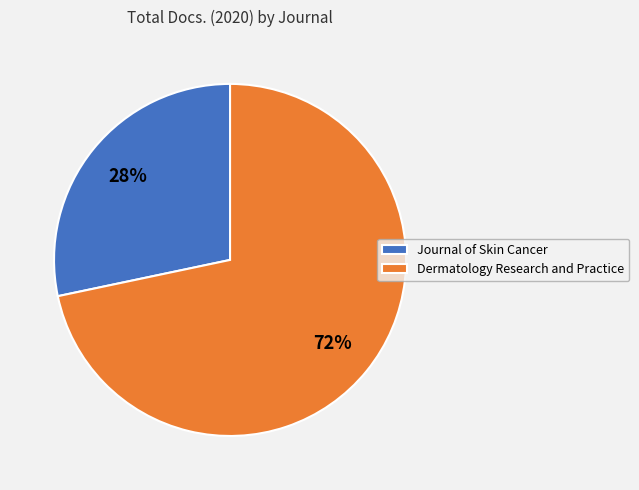

To the nearest percent, what portion does Journal of Skin Cancer represent?

28%